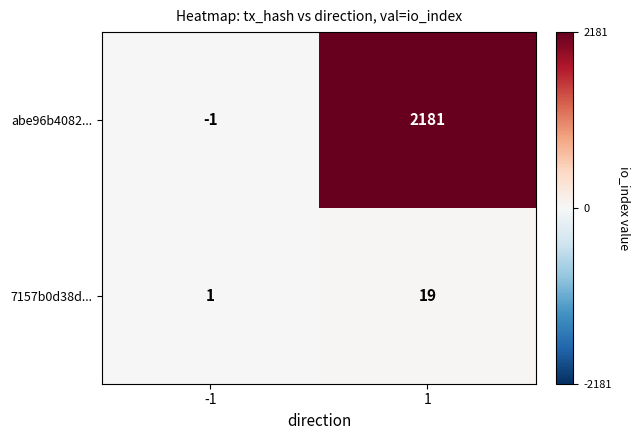

Is it true that 7157b0d38d... equals 32 at 1?

False